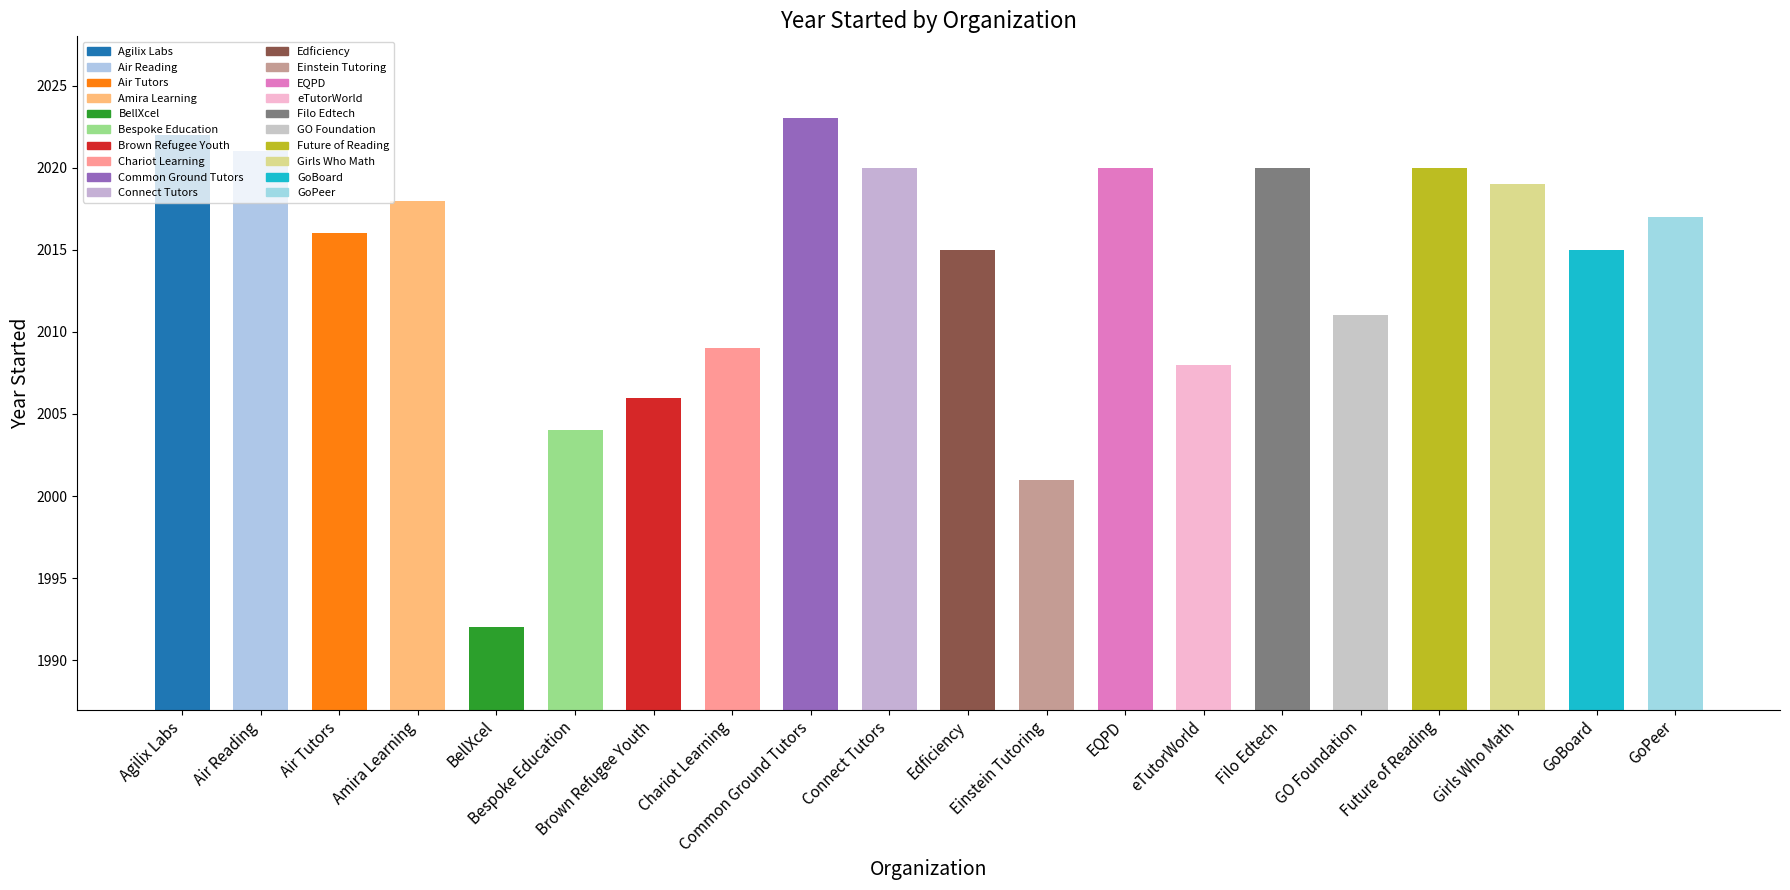

What is the change in value from Girls Who Math to GoBoard?

-4